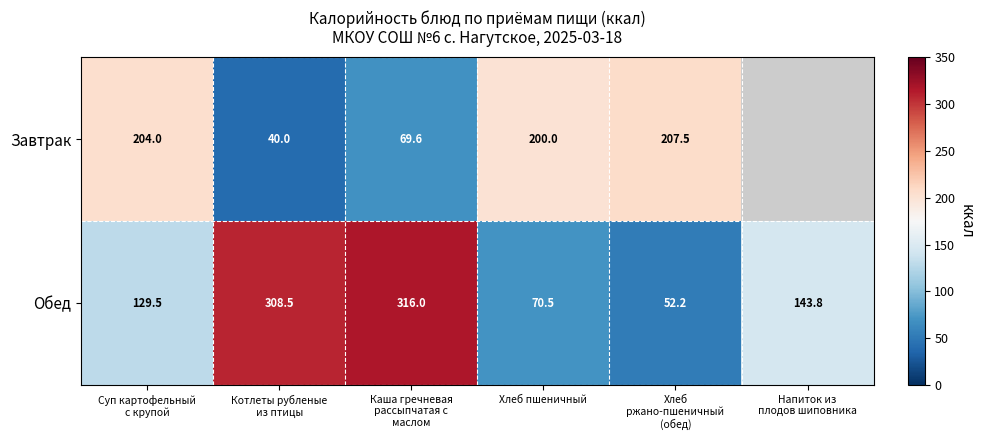

What is the minimum value for Обед?

52.2